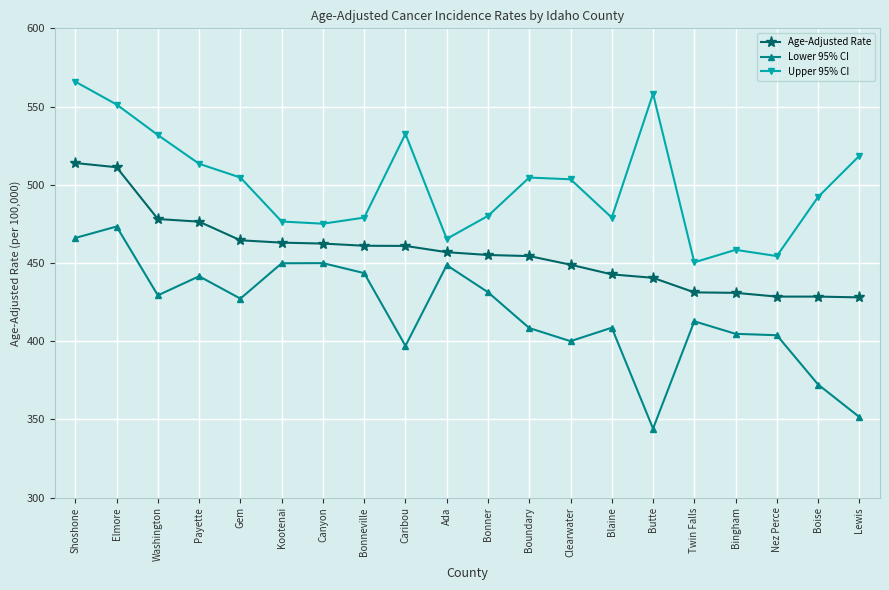

At which label does Age-Adjusted Rate first exceed 456?

Shoshone